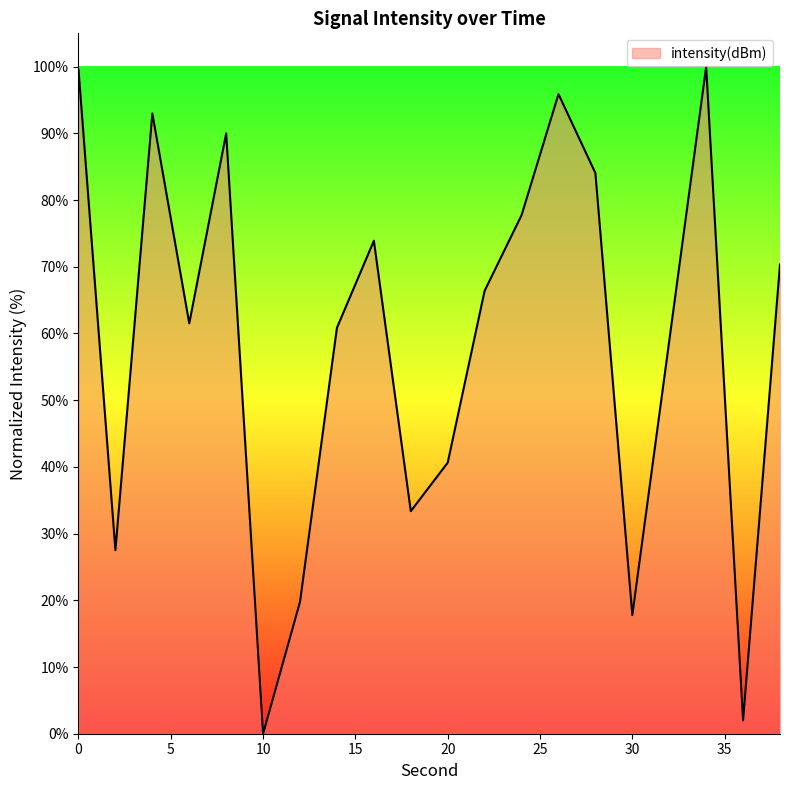

How many values exceed 66?

10